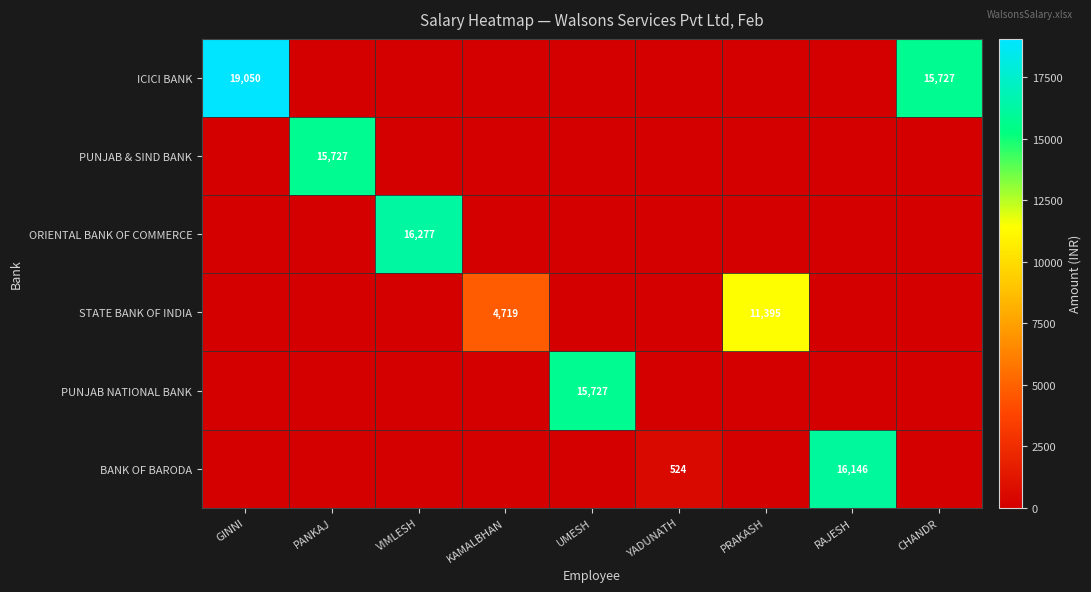

The value of STATE BANK OF INDIA at KAMALBHAN is 4719. True or false?

True